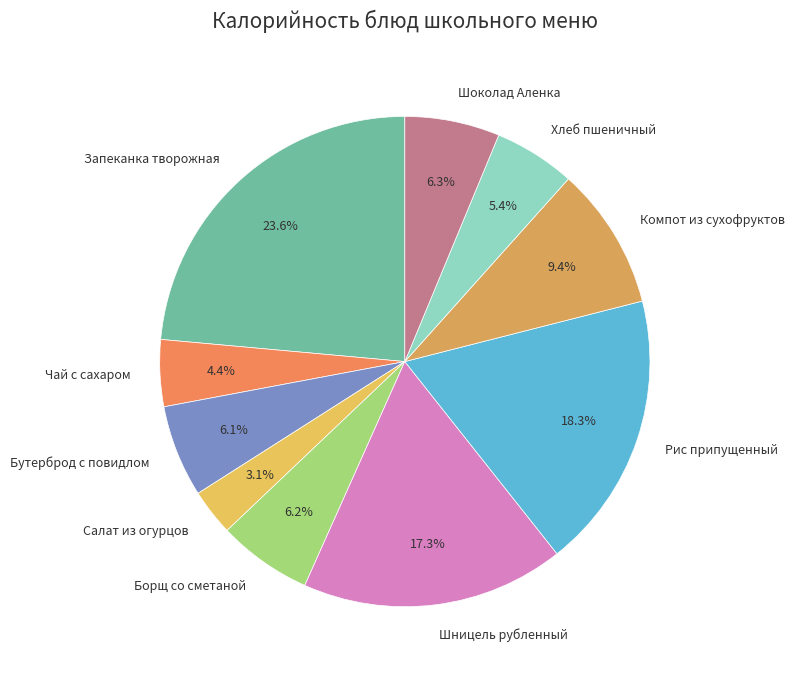

What portion of the pie excludes Хлеб пшеничный?

94.6%